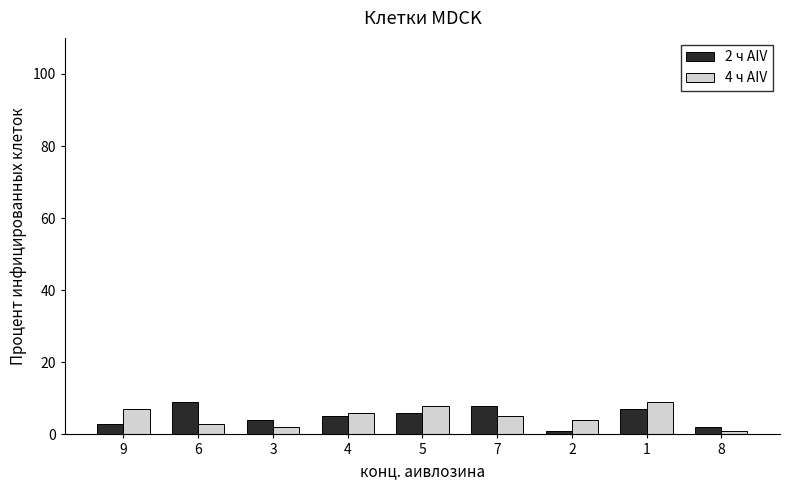

At which category is the sum across all series the highest?

1